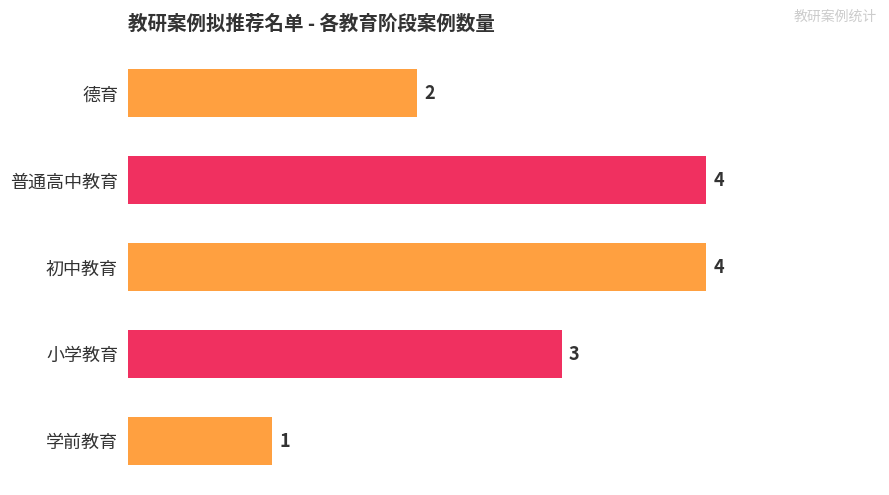

What is the difference between the maximum and minimum values?

3